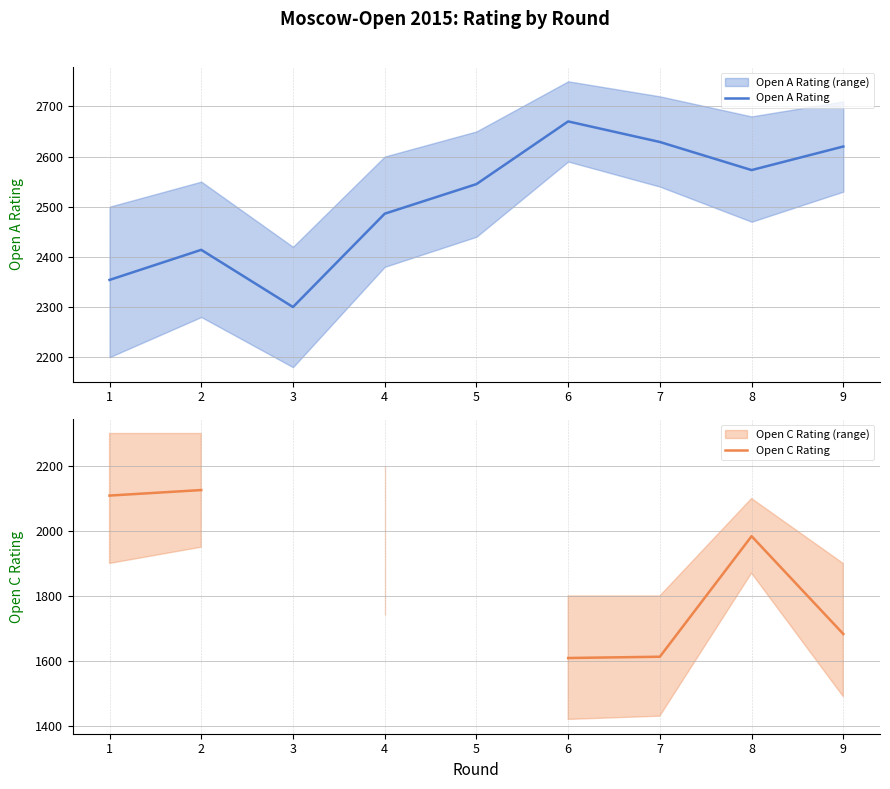

The value of Open A Rating at 8 is 2573.0. True or false?

True